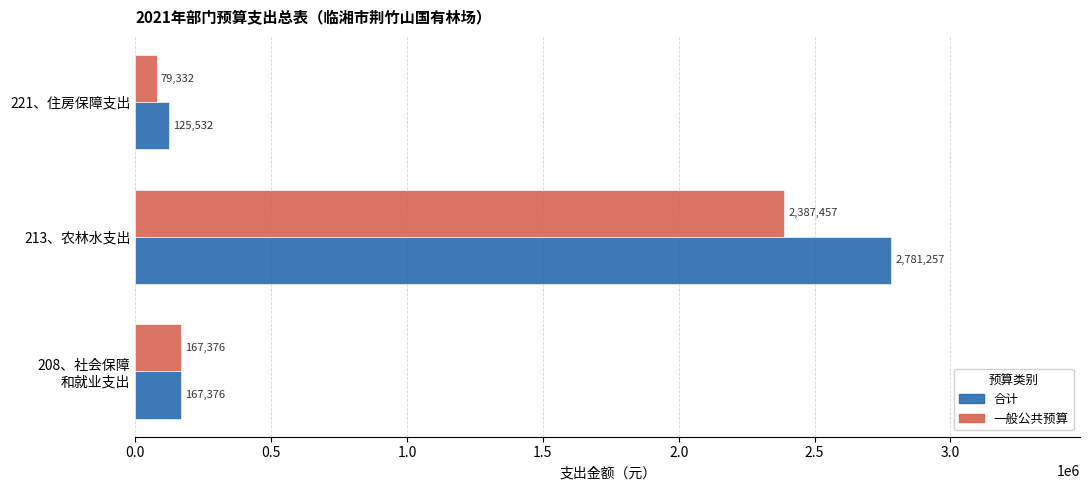

True or false: 合计 has a value of 125532.0 at 221、住房保障支出.

True